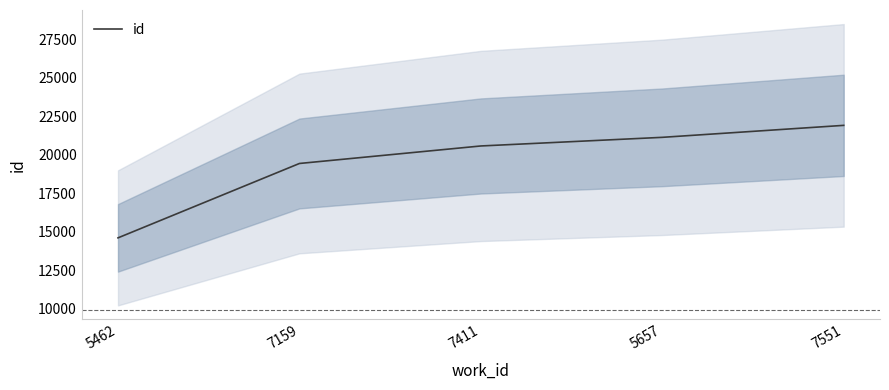

What is the ratio of the value at 7551 to the value at 7411?

1.1